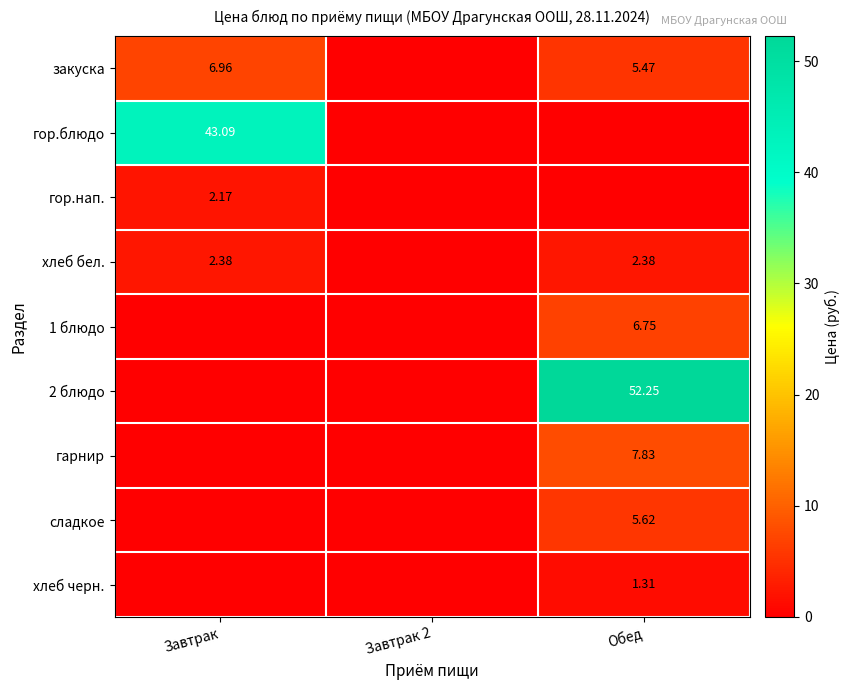

What is the maximum value shown in the chart?

52.2